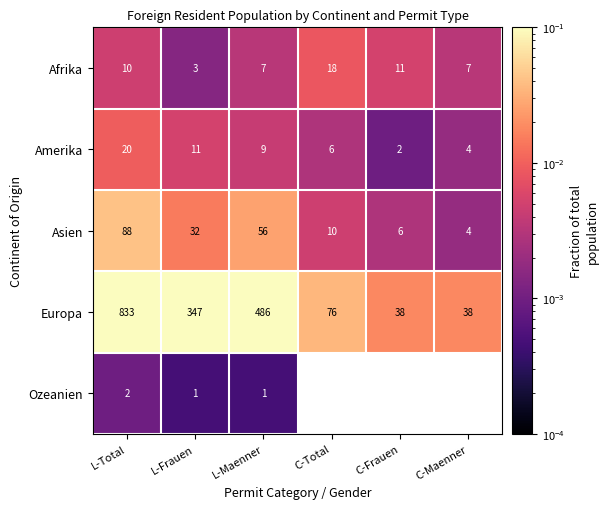

At how many categories does at least one series exceed 0?

6